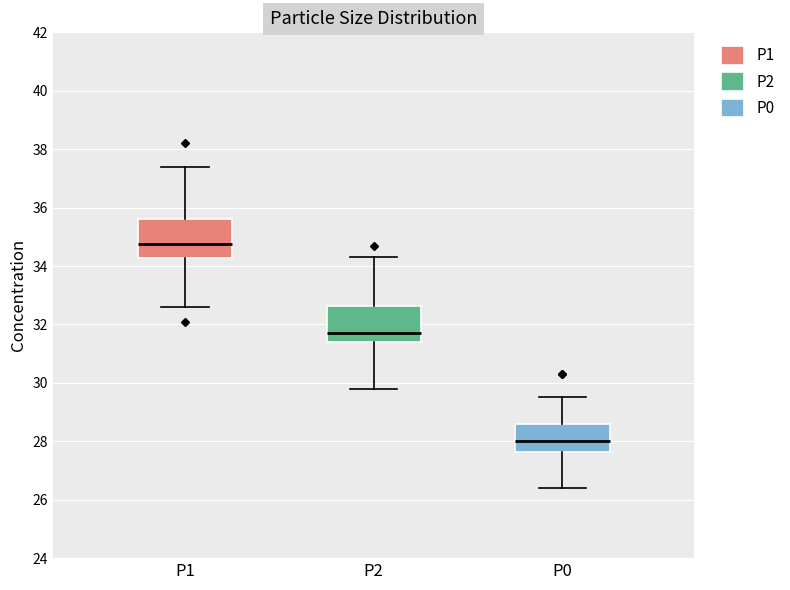

Where does the upper whisker of the box for P1 end on the y-axis? The values are not printed on the chart, so give them approximately, as read against the axis.

37.4